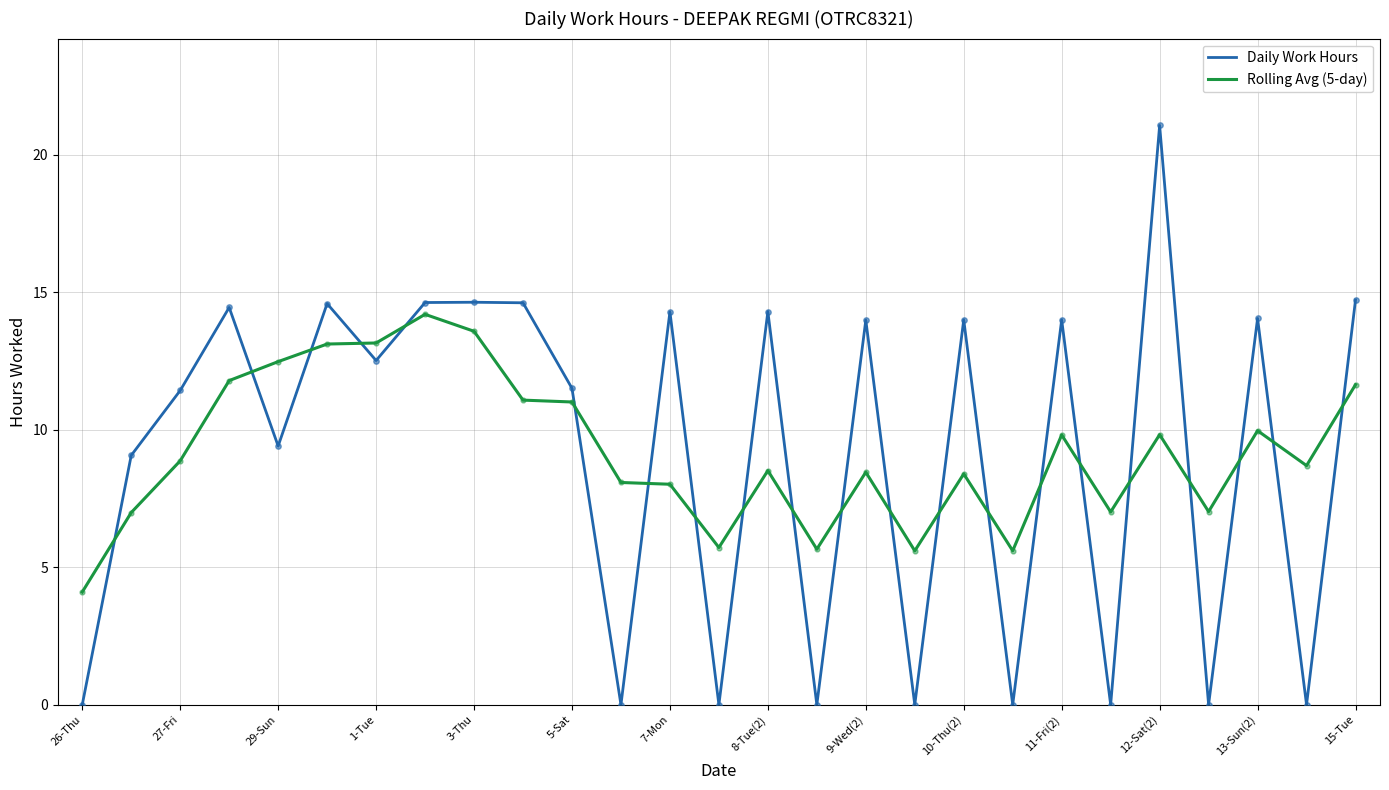

True or false: Rolling Avg (5-day) and Daily Work Hours intersect in this chart.

True